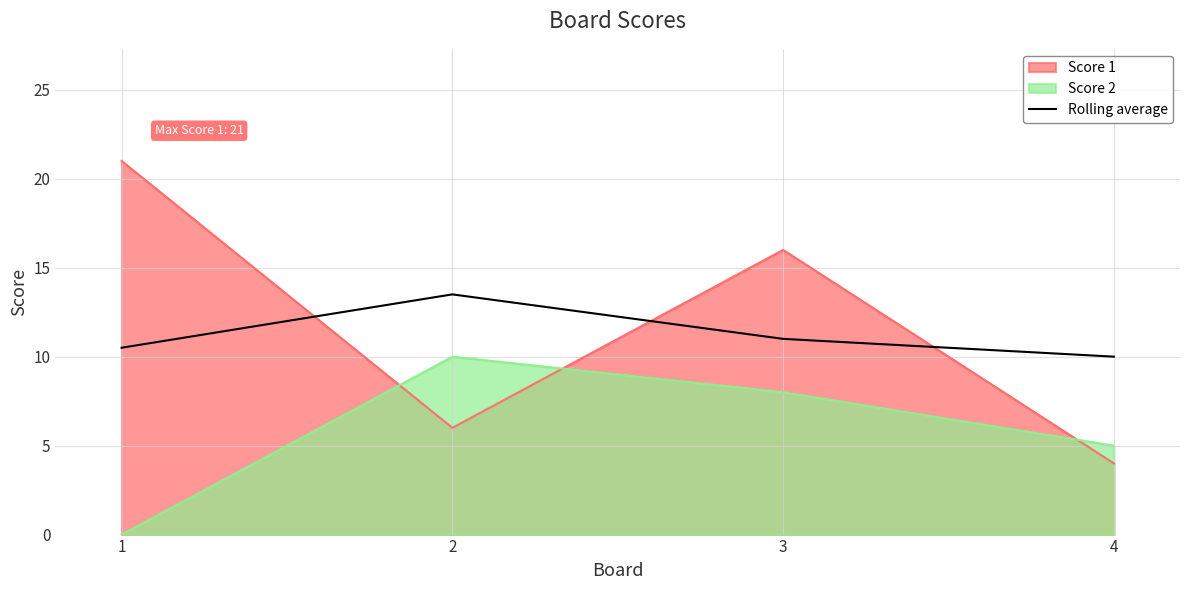

What is the difference between the values at 2 and 1?

3.0